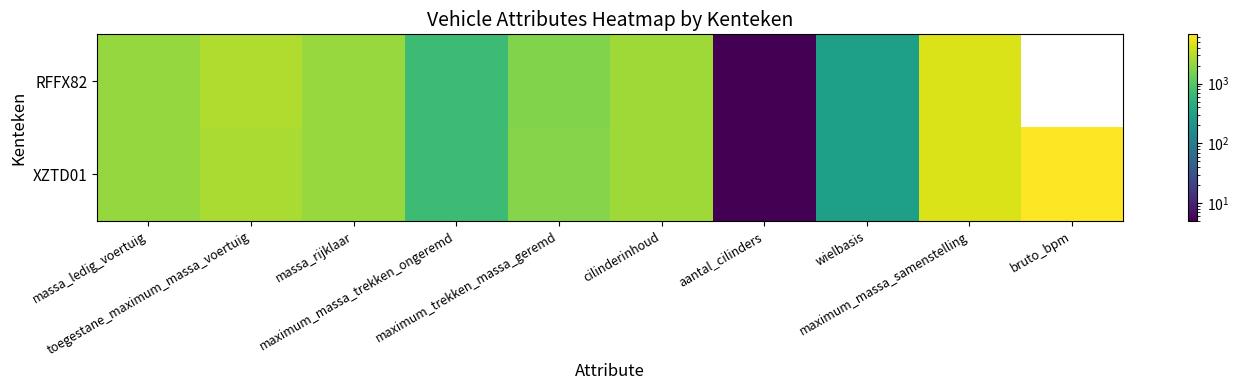

What is the approximate value of RFFX82 at maximum_trekken_massa_geremd?

1700.0